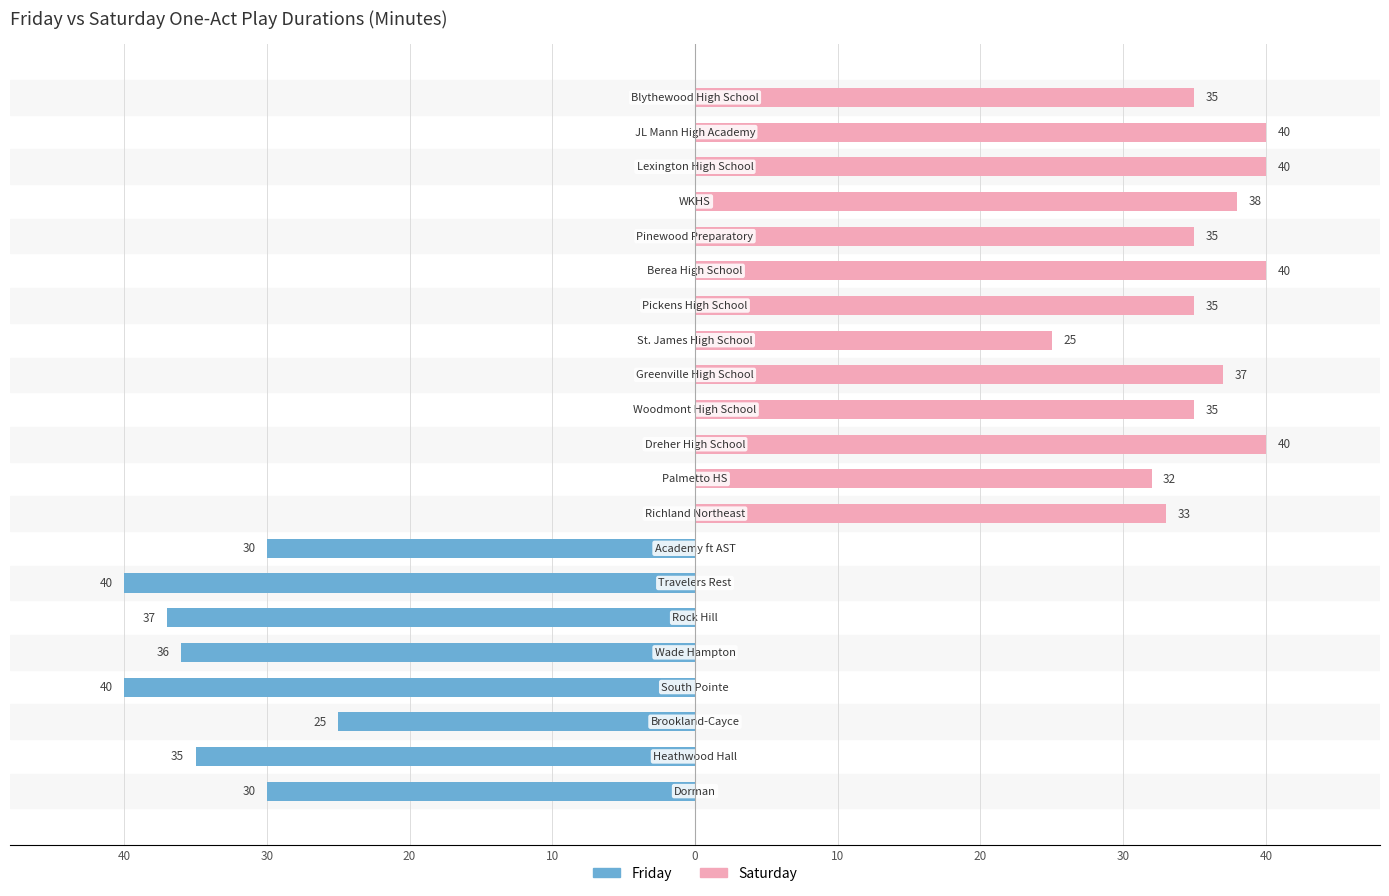

True or false: Friday has a value of -44 at 30.

False